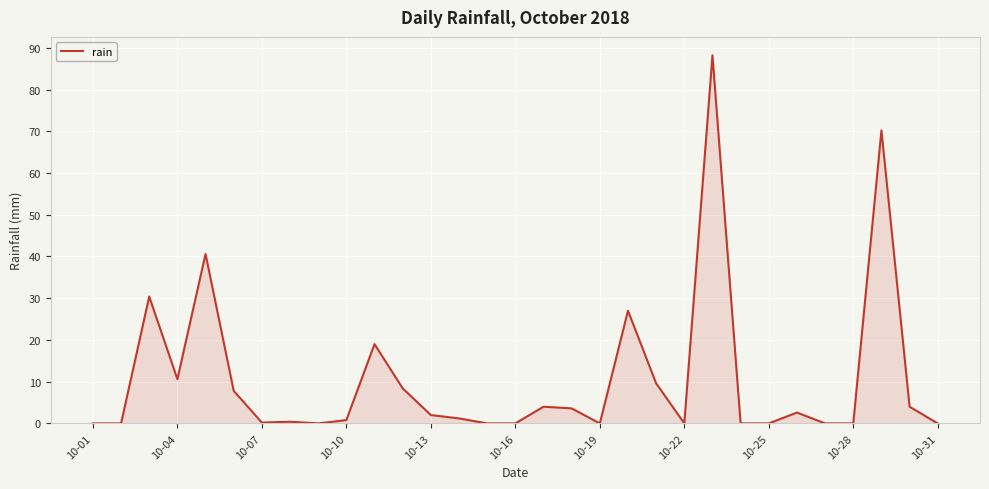

What is the greatest value displayed?

88.2